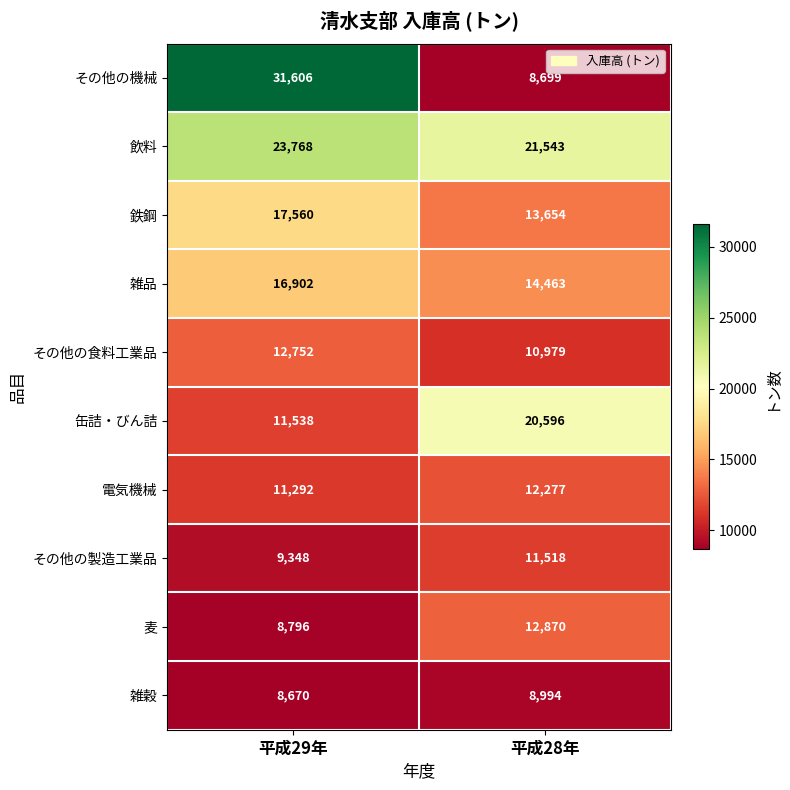

List the series in order of their peak value, highest first.

その他の機械, 飲料, 缶詰・びん詰, 鉄鋼, 雑品, 麦, その他の食料工業品, 電気機械, その他の製造工業品, 雑穀